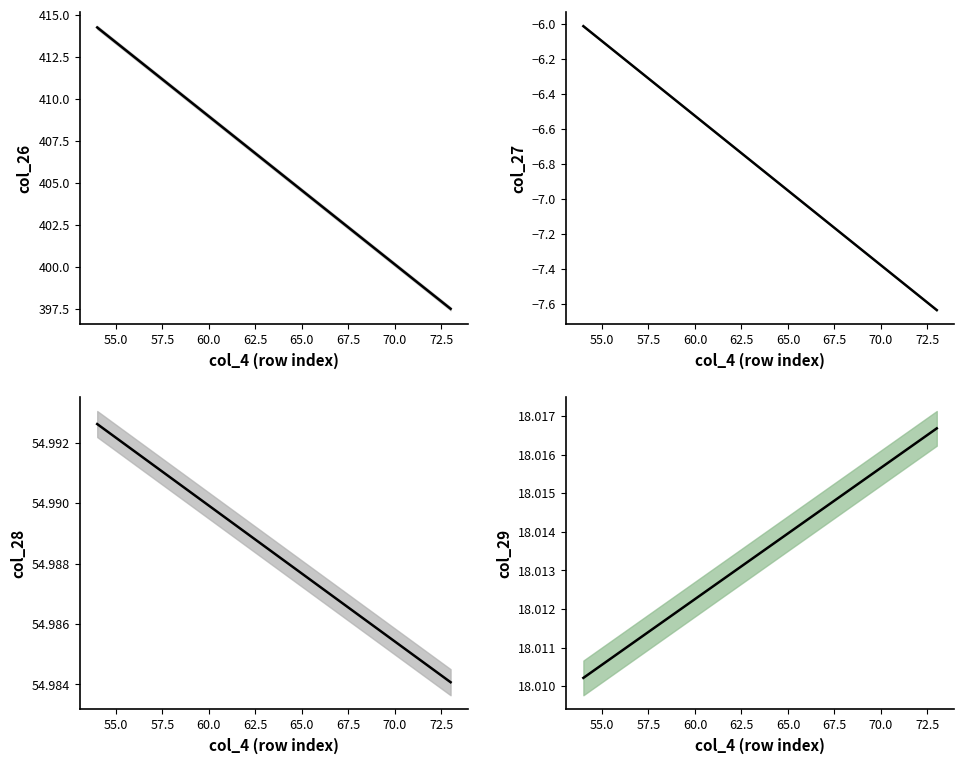

What are all the series names shown in the legend?

col_26, col_27, col_28, col_29